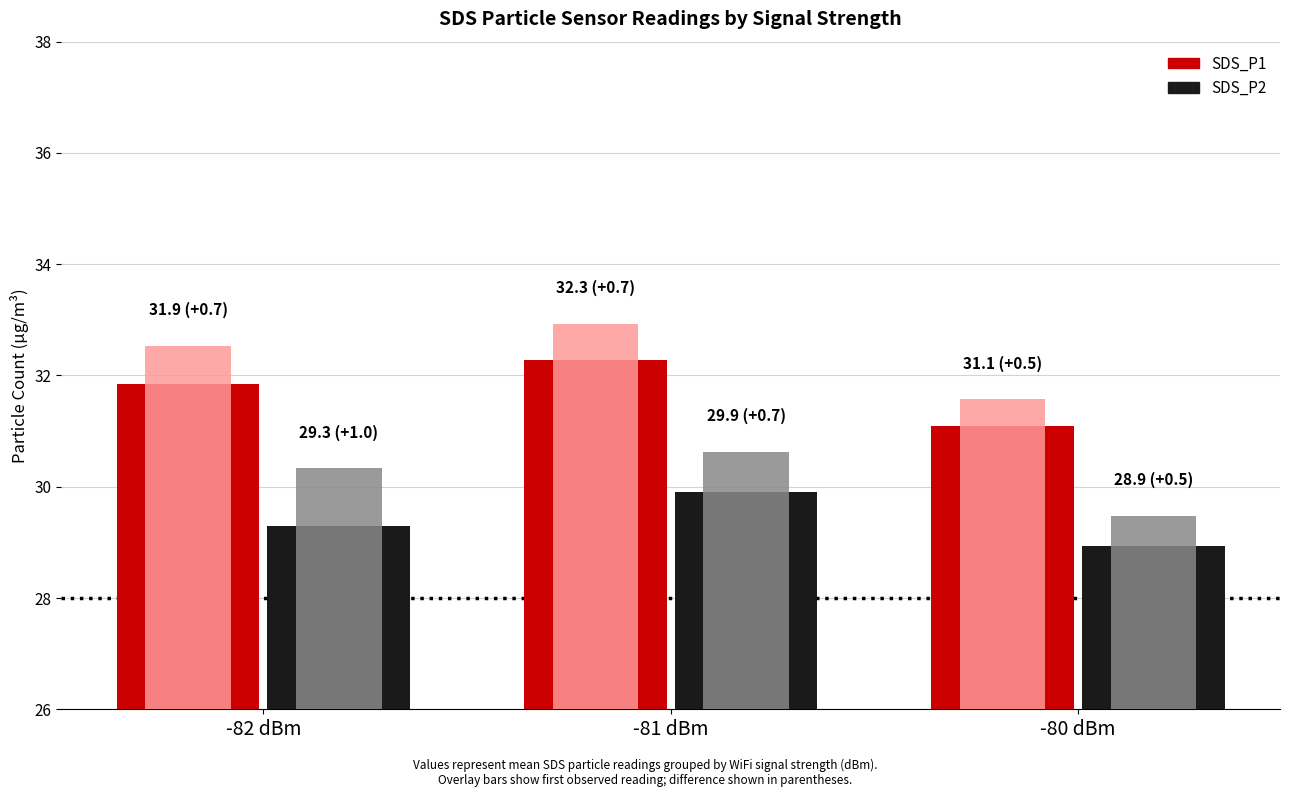

What value does the SDS_P2 series have at -80 dBm?

28.9